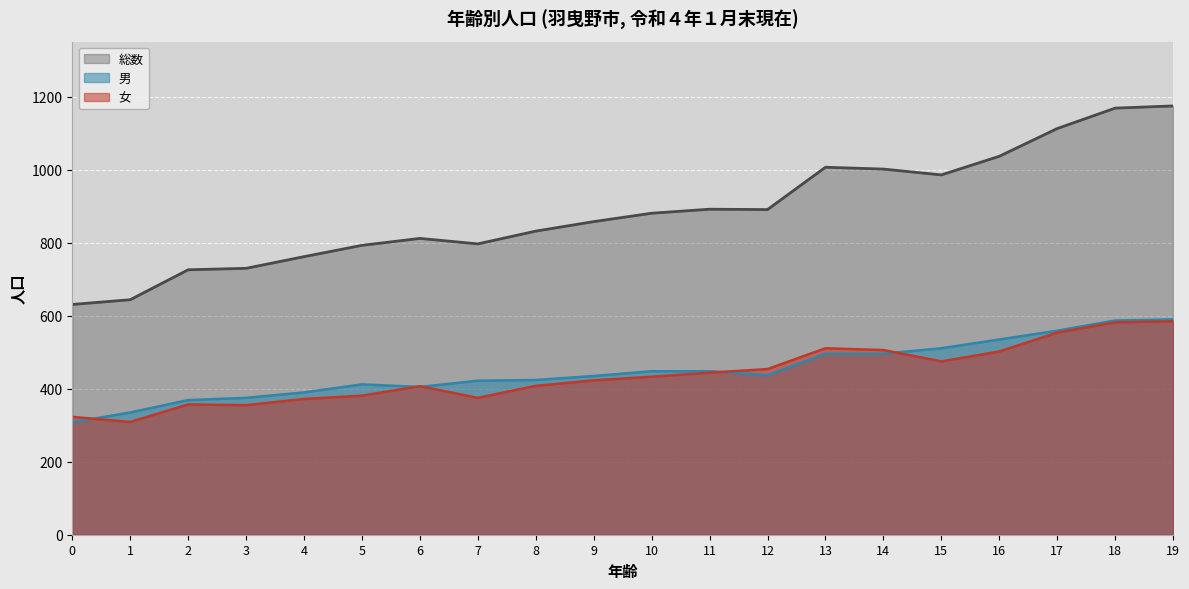

At how many categories does at least one series exceed 761?

16